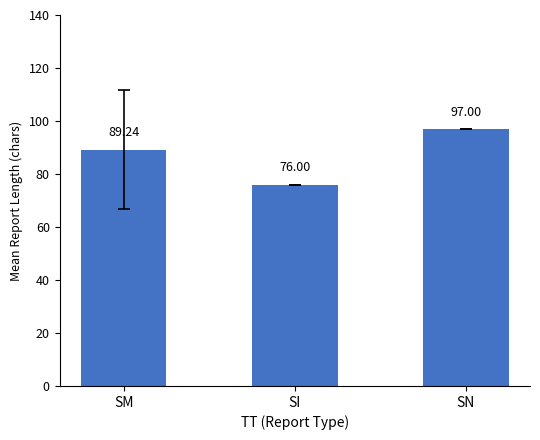

What is the ratio of the value at SI to the value at SM?

0.9